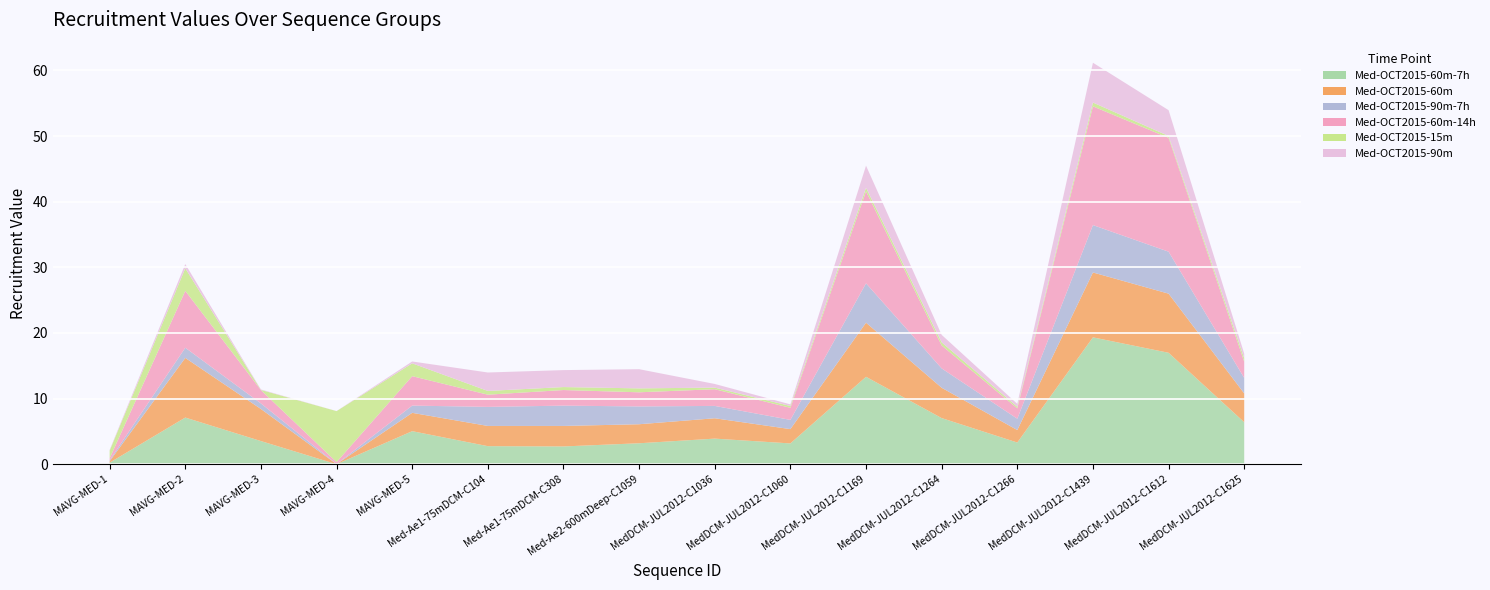

Reading left to right, list all the values displayed in this chart.

Med-OCT2015-60m-7h: 0.2	7.1	3.5	0.0	5.0	2.8	2.7	3.2	3.9	3.2	13.3	7.0	3.3	19.3	17.0	6.4
Med-OCT2015-60m: 0.2	9.1	4.9	0.0	2.8	3.1	3.1	2.9	3.1	2.2	8.2	4.6	1.9	9.9	9.0	4.4
Med-OCT2015-90m-7h: 0.1	1.6	0.8	0.0	1.1	2.9	3.1	2.7	1.9	1.4	6.0	2.9	1.7	7.2	6.4	2.4
Med-OCT2015-60m-14h: 0.3	8.7	2.0	0.3	4.5	1.9	2.4	2.2	2.5	1.8	14.0	3.5	1.6	18.1	17.3	2.5
Med-OCT2015-15m: 1.2	3.4	0.0	7.8	2.0	0.6	0.5	0.6	0.2	0.3	0.5	0.5	0.2	0.6	0.3	0.5
Med-OCT2015-90m: 0.1	0.6	0.1	0.0	0.3	2.8	2.6	2.9	0.6	0.3	3.4	1.1	0.4	6.1	3.9	0.7